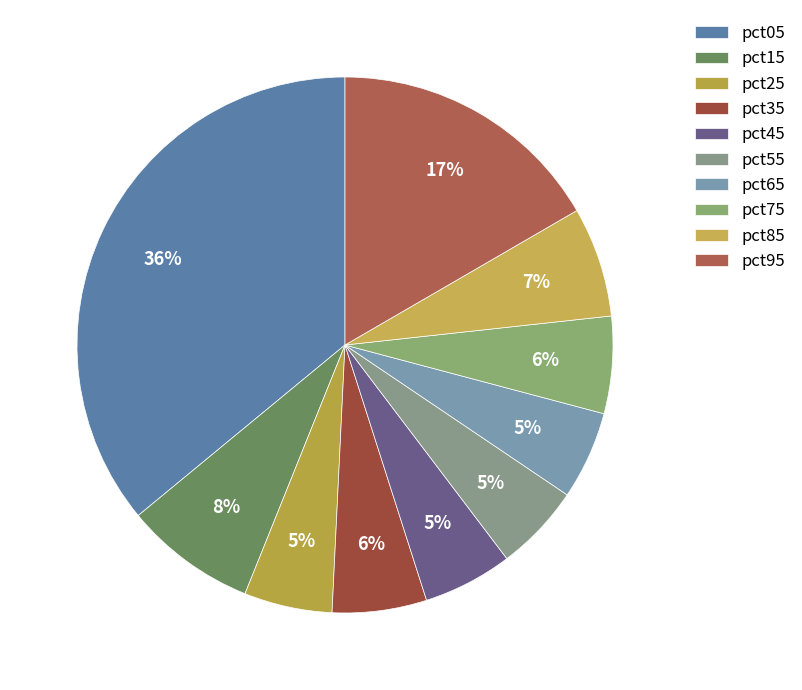

Is pct35 the majority of the pie?

No